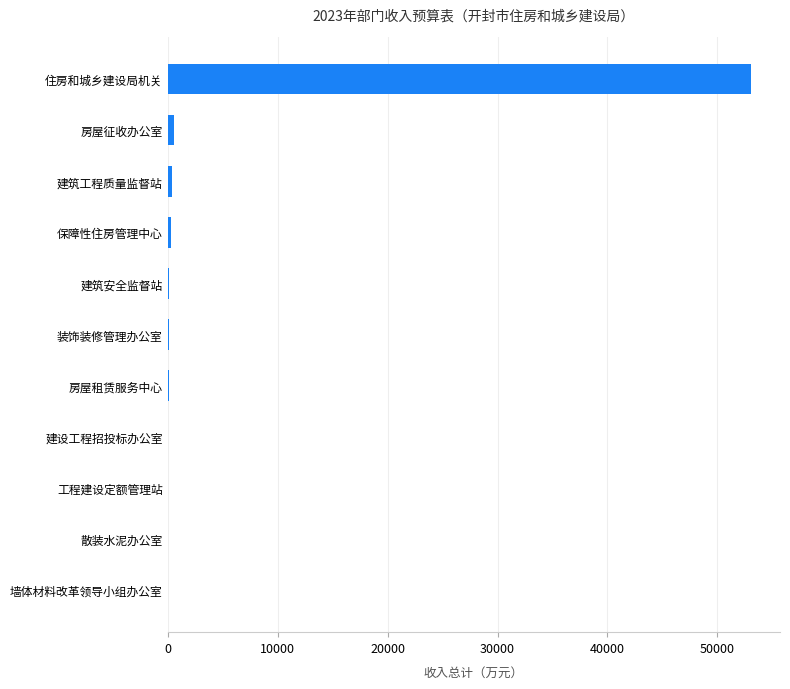

True or false: the data shows 20554.8 at 住房和城乡建设局机关.

False